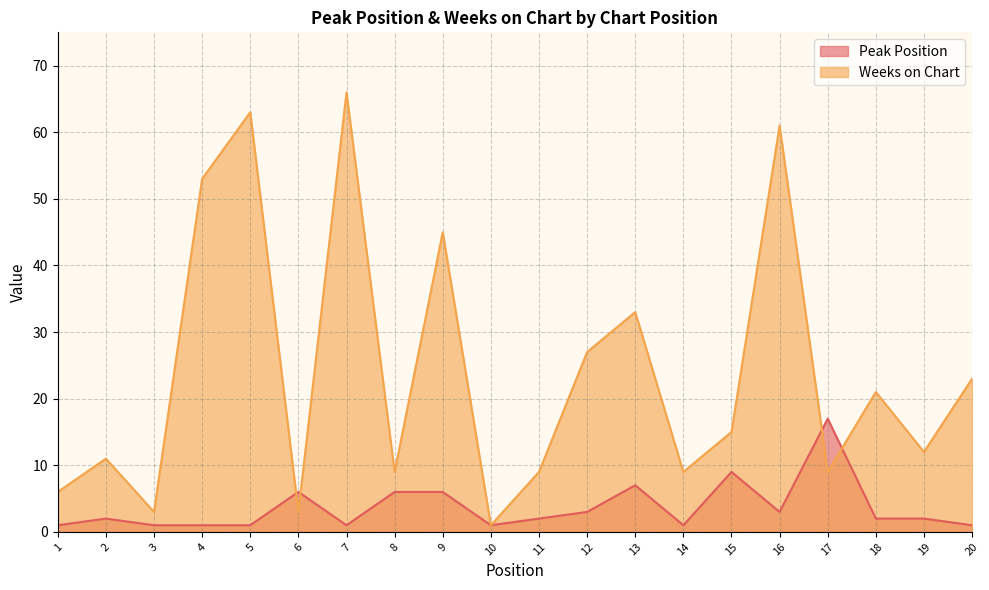

What is the highest value of the Peak Position series?

17